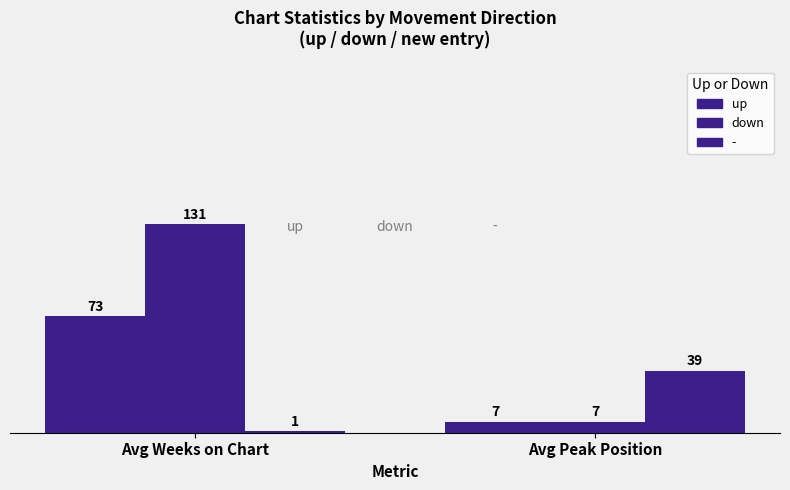

What is the difference between the down values at Avg Peak Position and Avg Weeks on Chart?

124